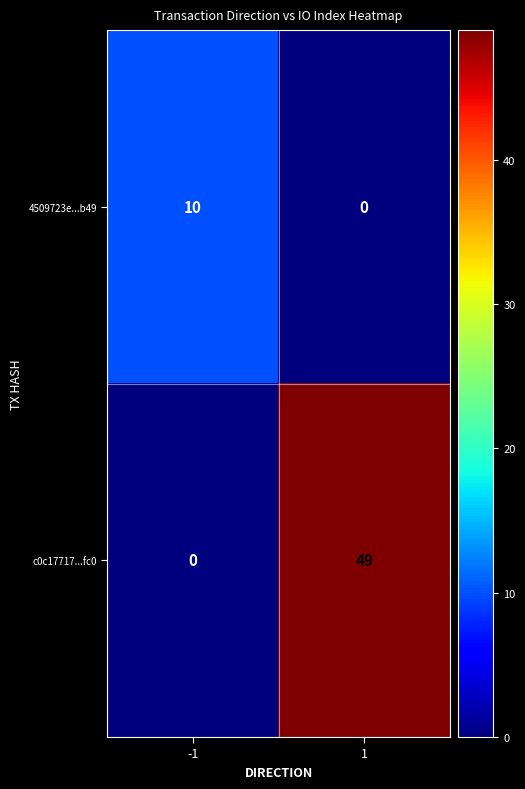

At how many categories does at least one series exceed 48?

1